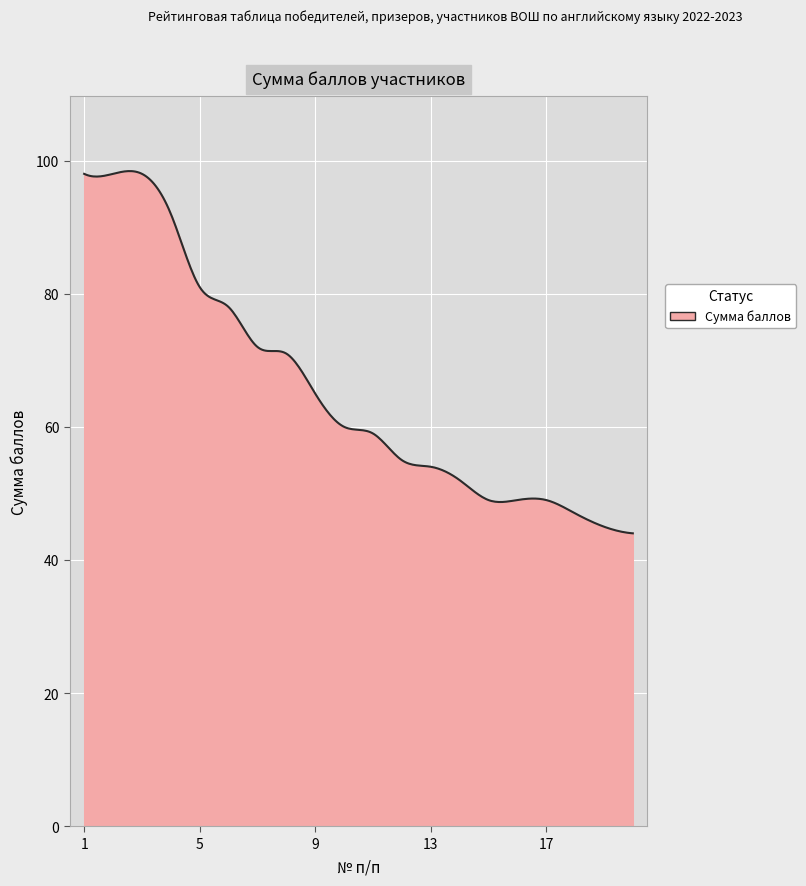

What is the sum of all values?

19661.0